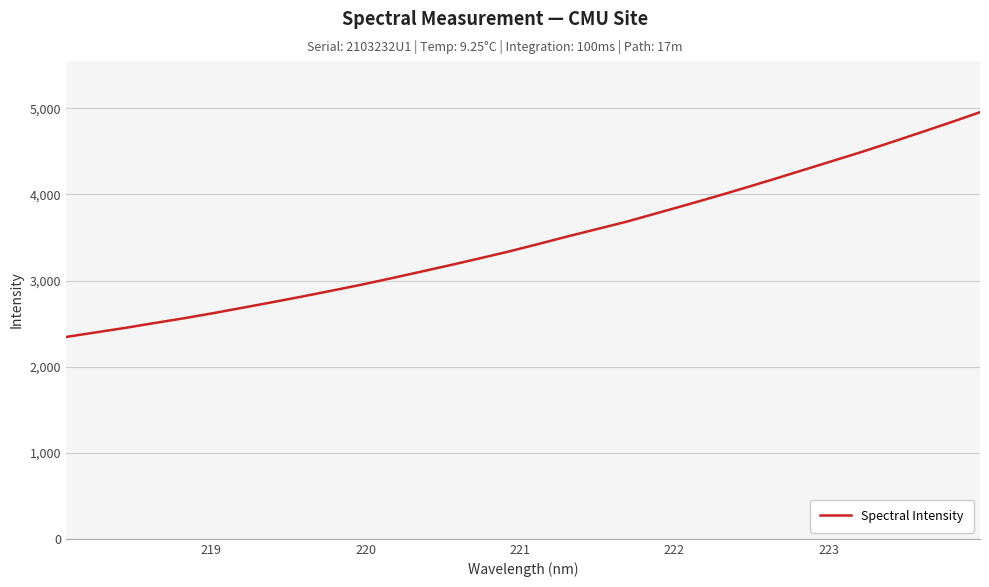

What is the difference between the maximum and minimum values?

2611.1